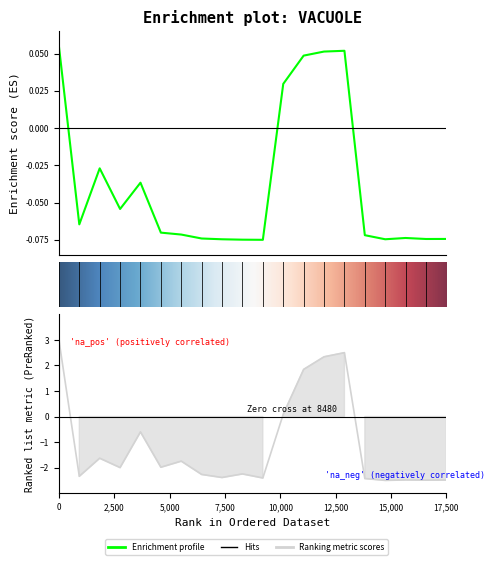

Does the chart have visible grid lines?

No